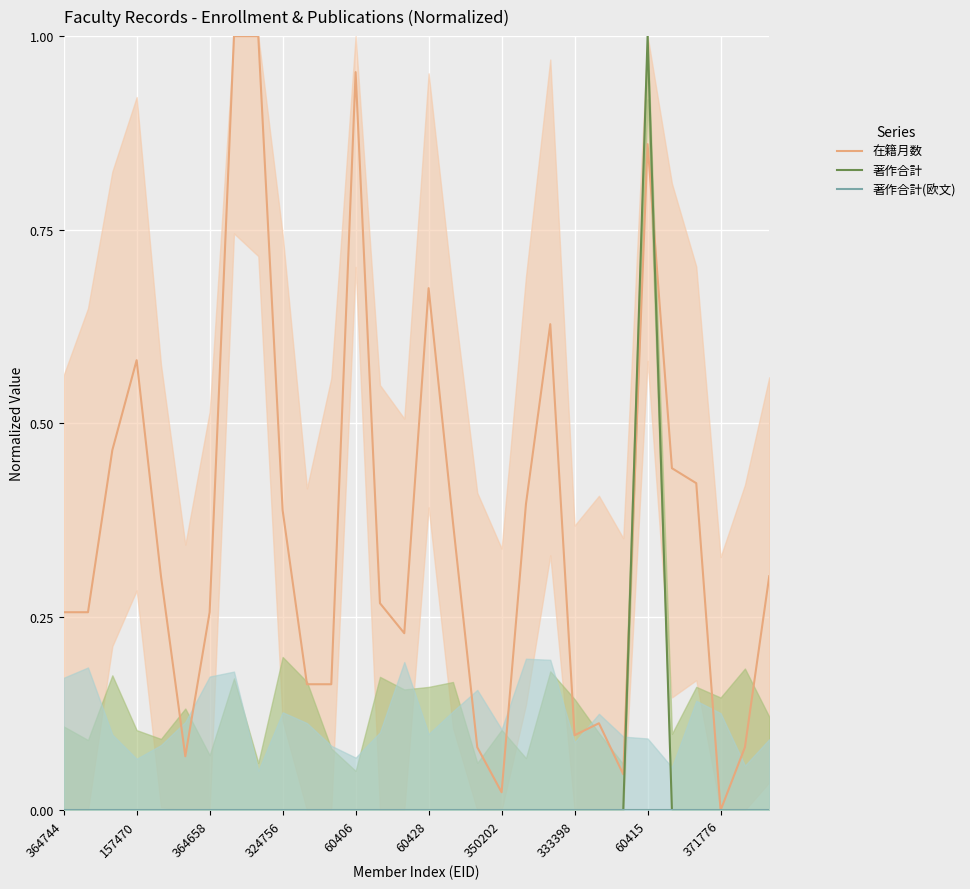

What are all the series names shown in the legend?

在籍月数, 著作合計, 著作合計(欧文)